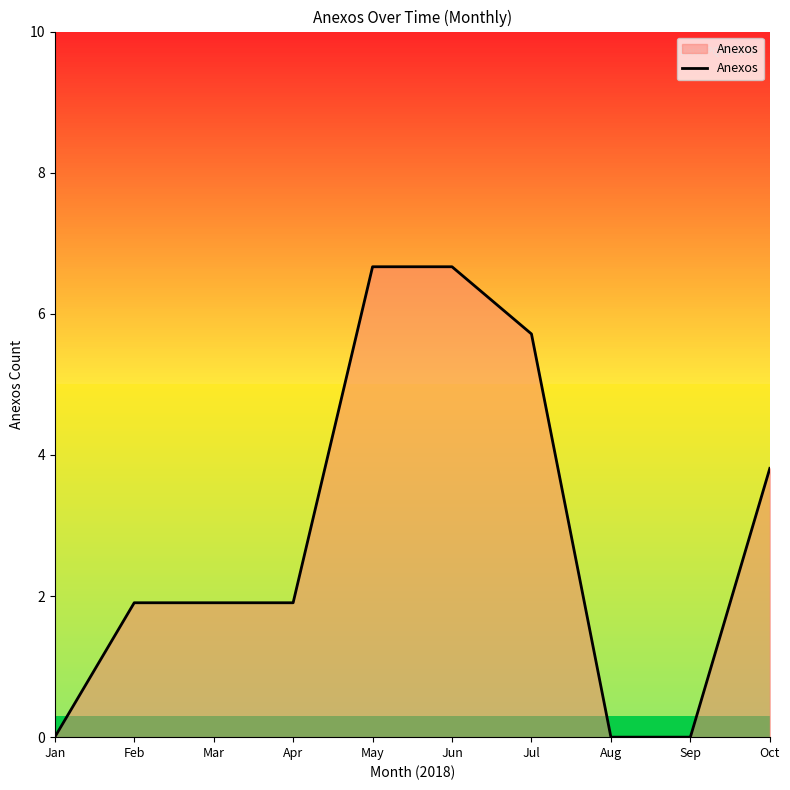

What is the change in value from Apr to Sep?

-2